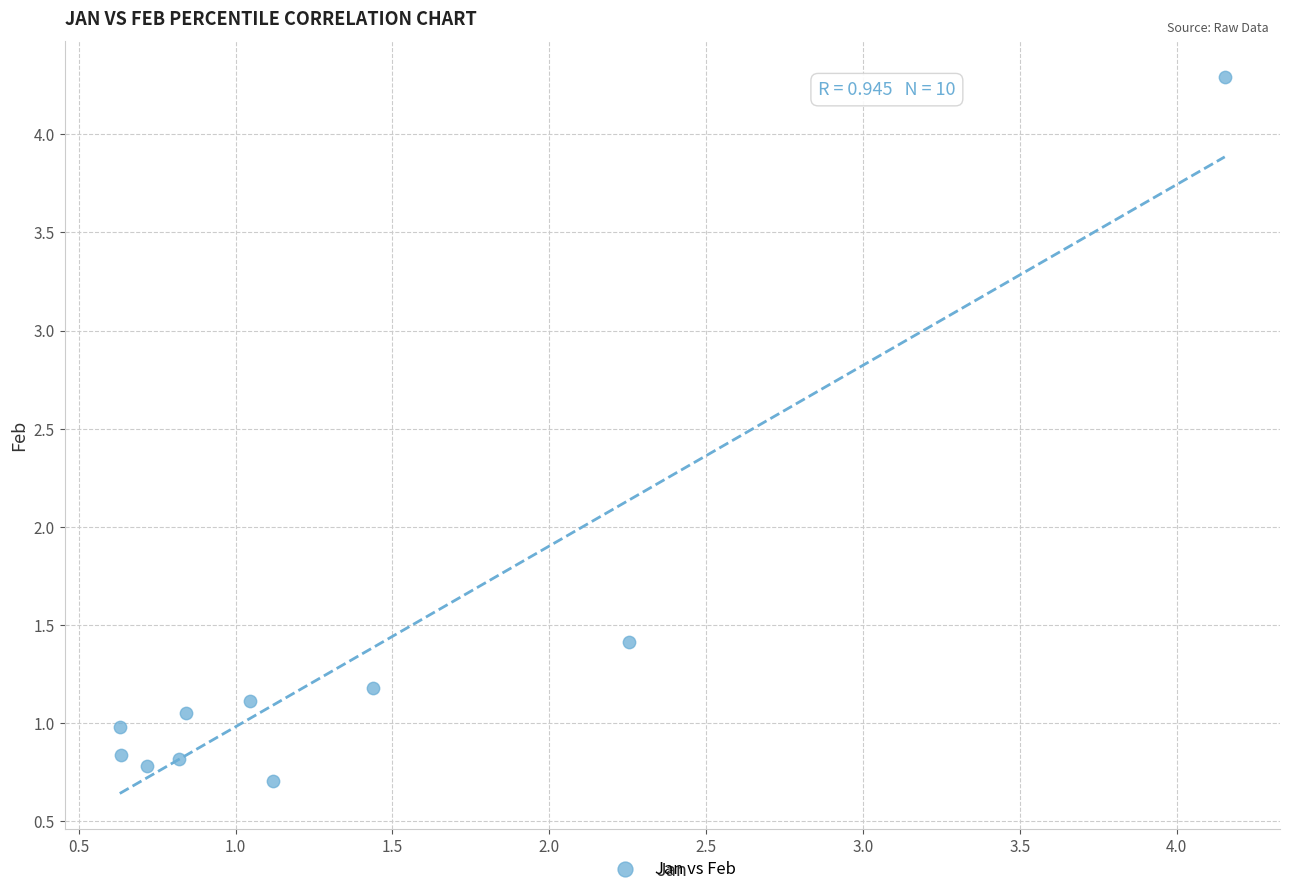

What Y value in the scatter plot is closest to 2?

1.4